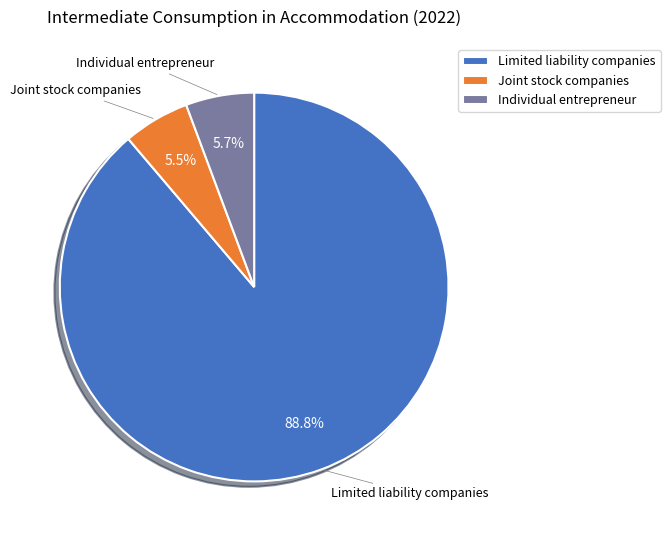

How many segments does this pie chart have?

3